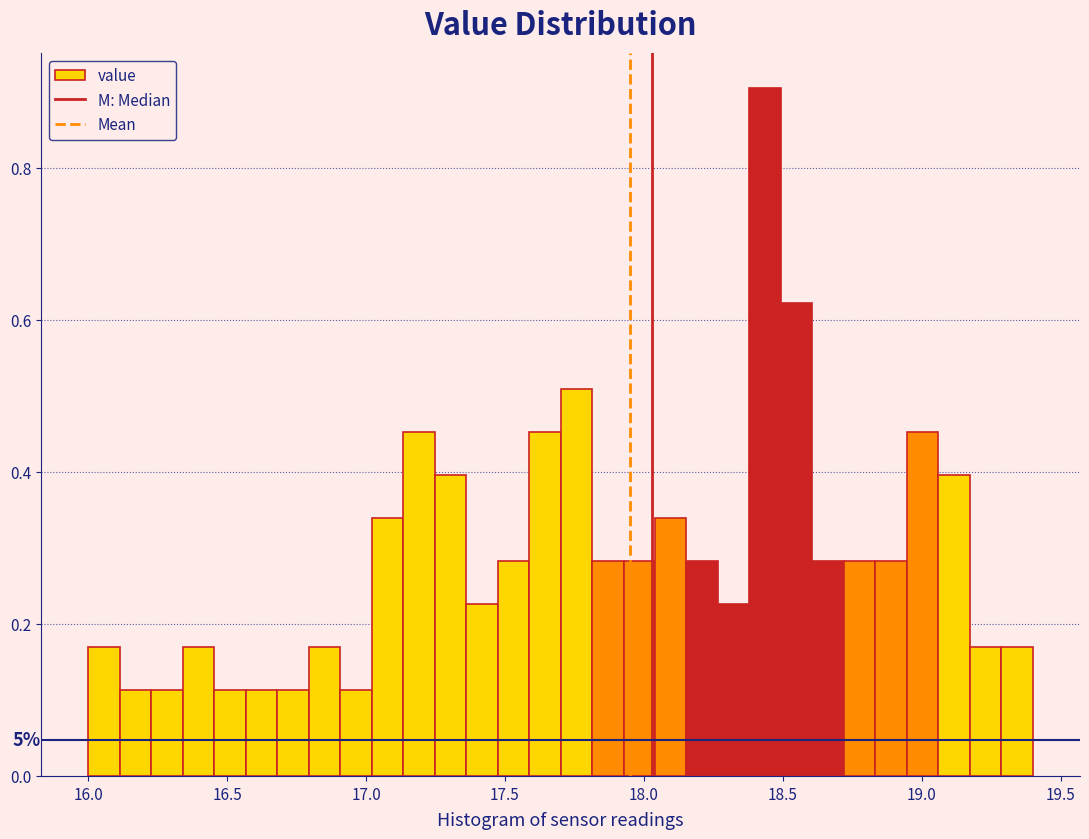

Read against the x-axis, roughly where is the centre of the tallest bar?

18.45